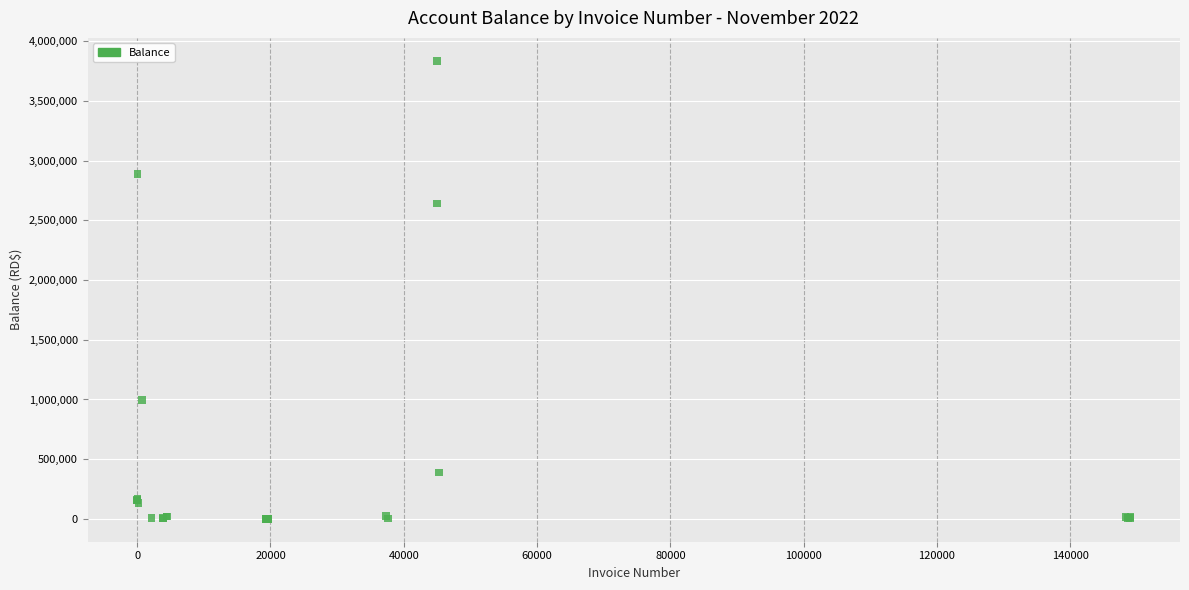

What Y value in the scatter plot is closest to 1918920?

2643590.7